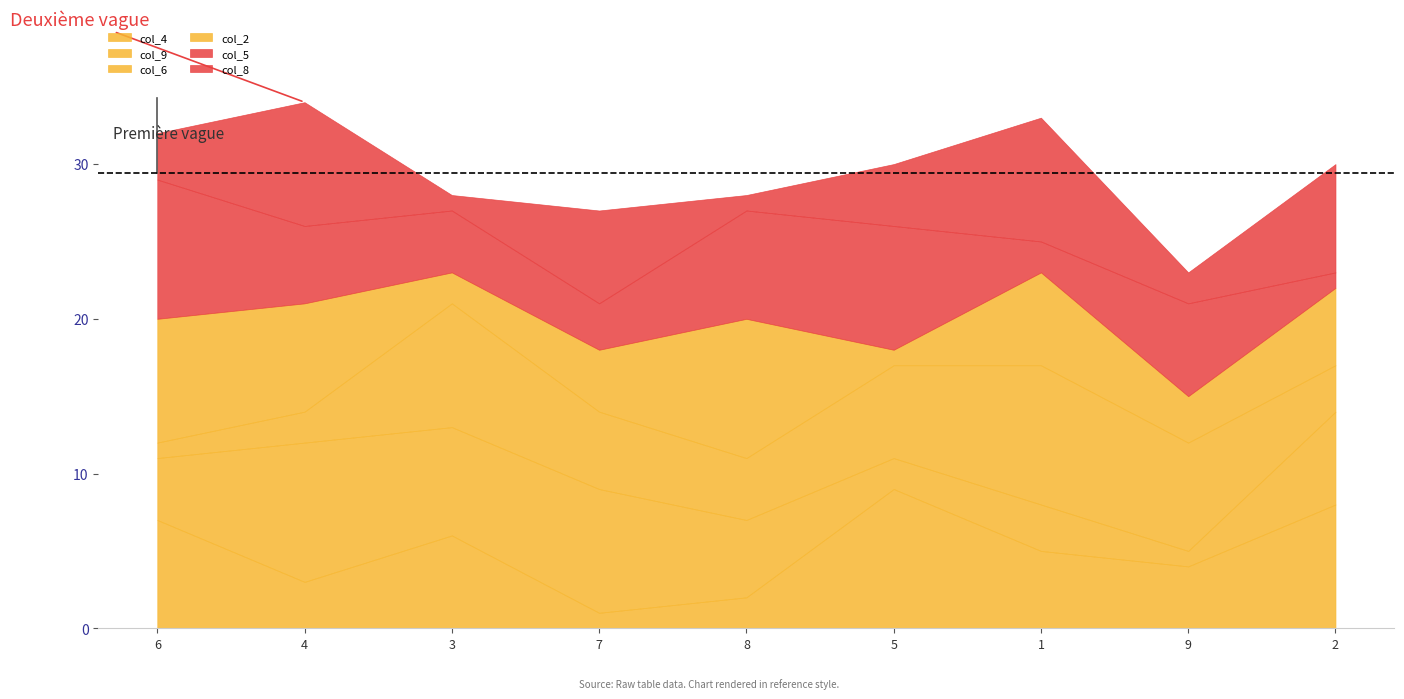

What is the total value across all series at 2?

30